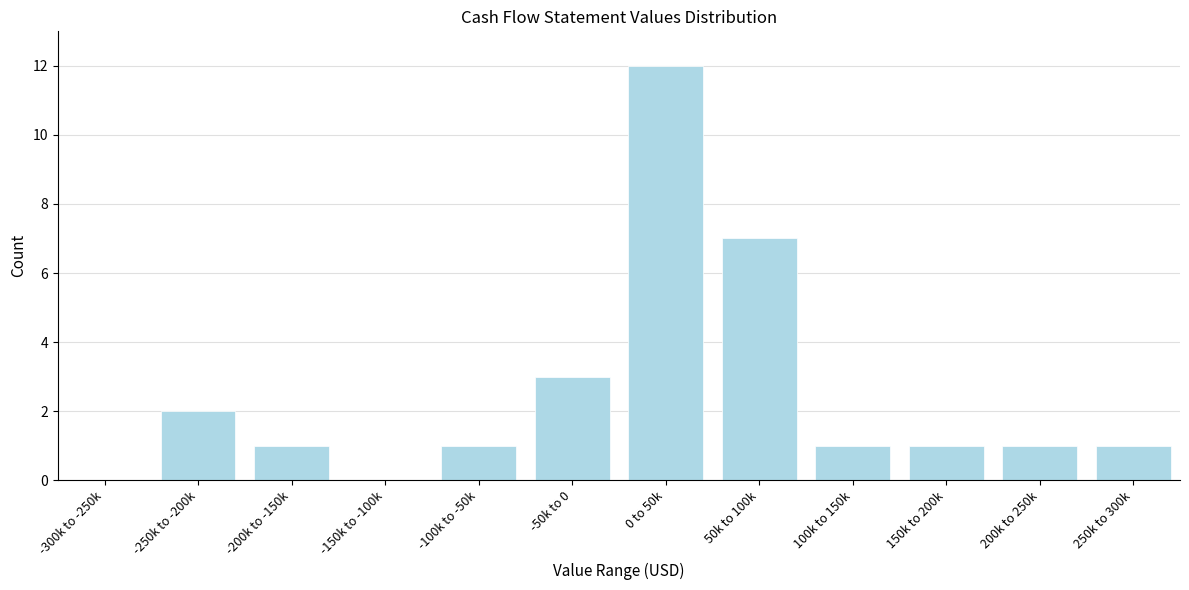

Reading left to right, extract all data points from this chart.

-300k to -250k=0	-250k to -200k=2	-200k to -150k=1	-150k to -100k=0	-100k to -50k=1	-50k to 0=3	0 to 50k=12	50k to 100k=7	100k to 150k=1	150k to 200k=1	200k to 250k=1	250k to 300k=1